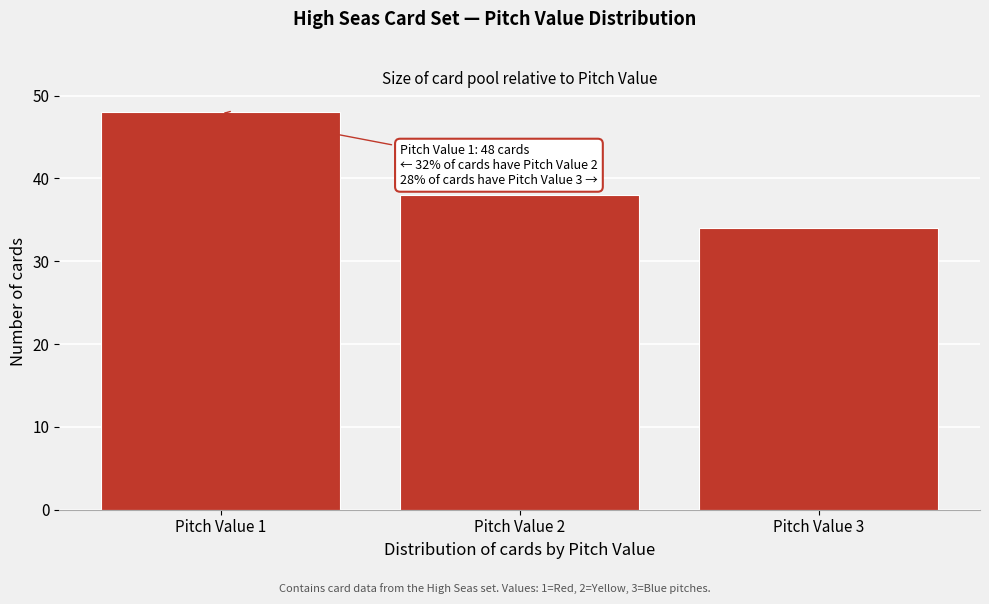

Reading left to right, what are all the values shown in this chart?

Pitch Value 1=48	Pitch Value 2=38	Pitch Value 3=34